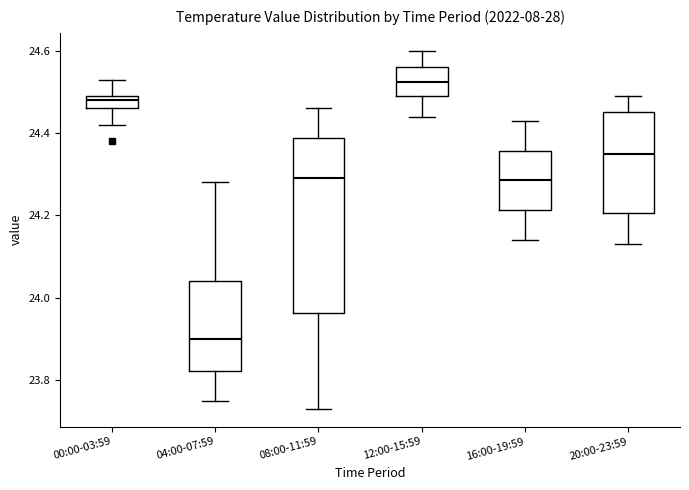

Which box has the lowest median line?

04:00-07:59